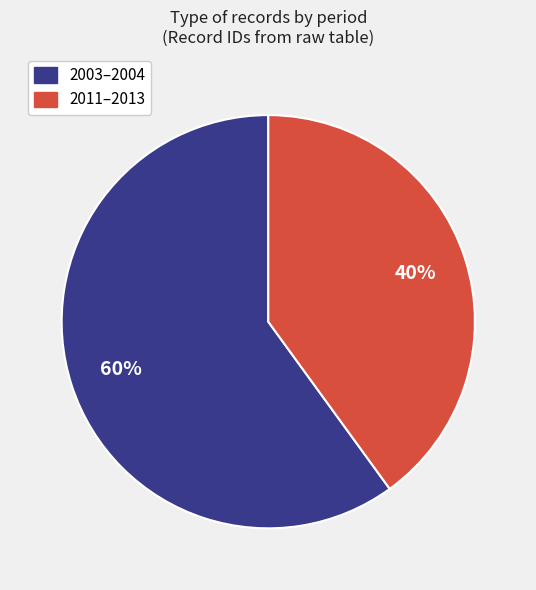

To the nearest percent, what is the average slice percentage?

50%